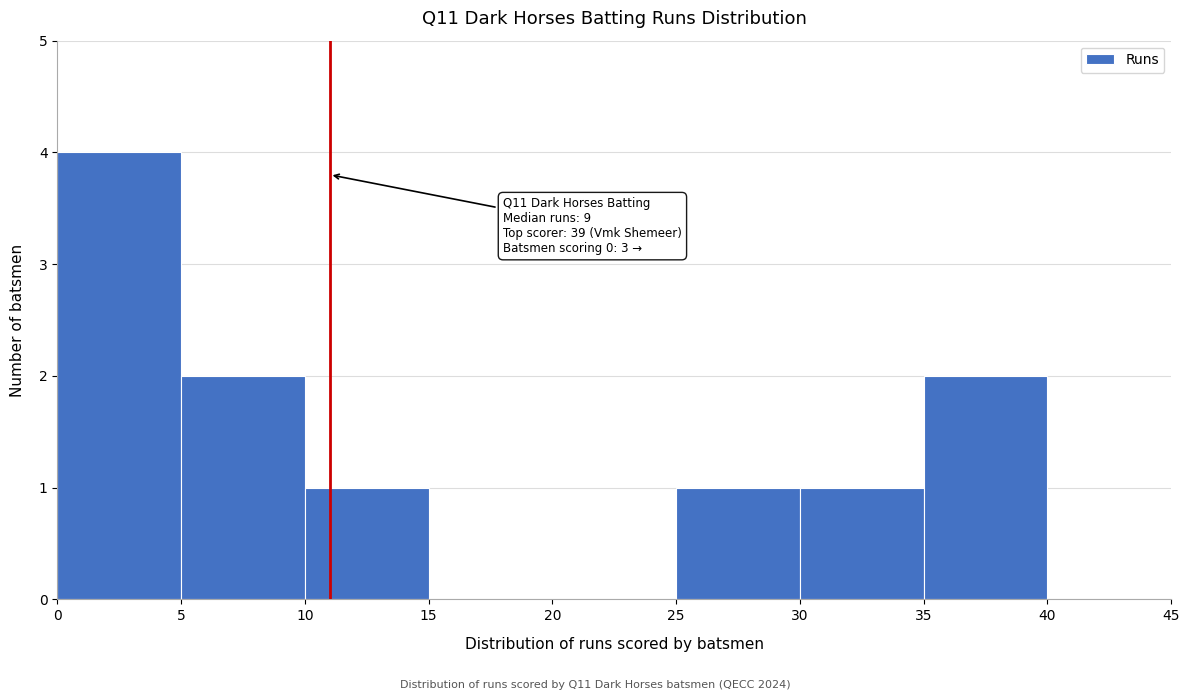

Which range on the x-axis has the tallest bar?

0 to 5